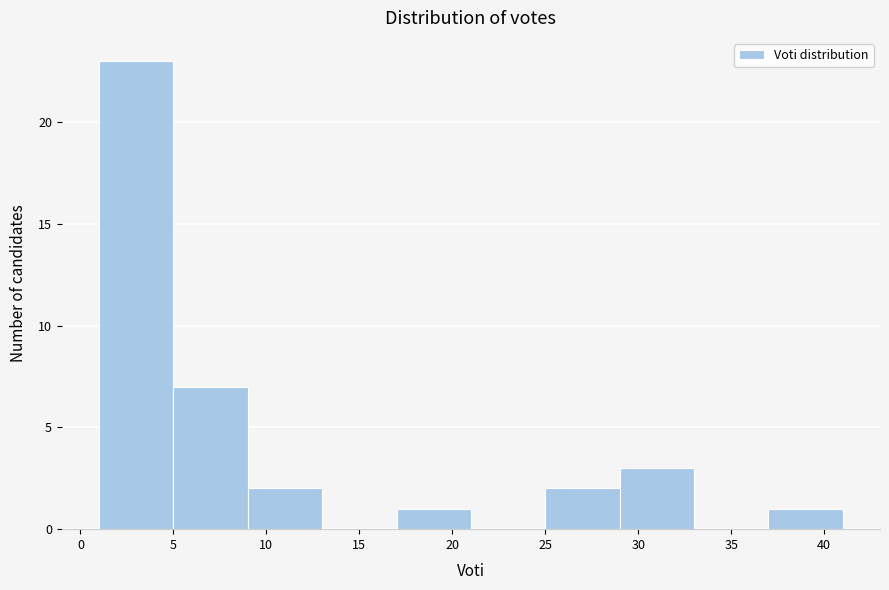

Reading left to right, transcribe this chart: for each bar, give the range it covers on the x-axis and its height. The values are not printed on the chart, so give them approximately, as read against the axis.

1 to 5: 23
5 to 9: 7
9 to 13: 2
13 to 17: 0
17 to 21: 1
21 to 25: 0
25 to 29: 2
29 to 33: 3
33 to 37: 0
37 to 41: 1